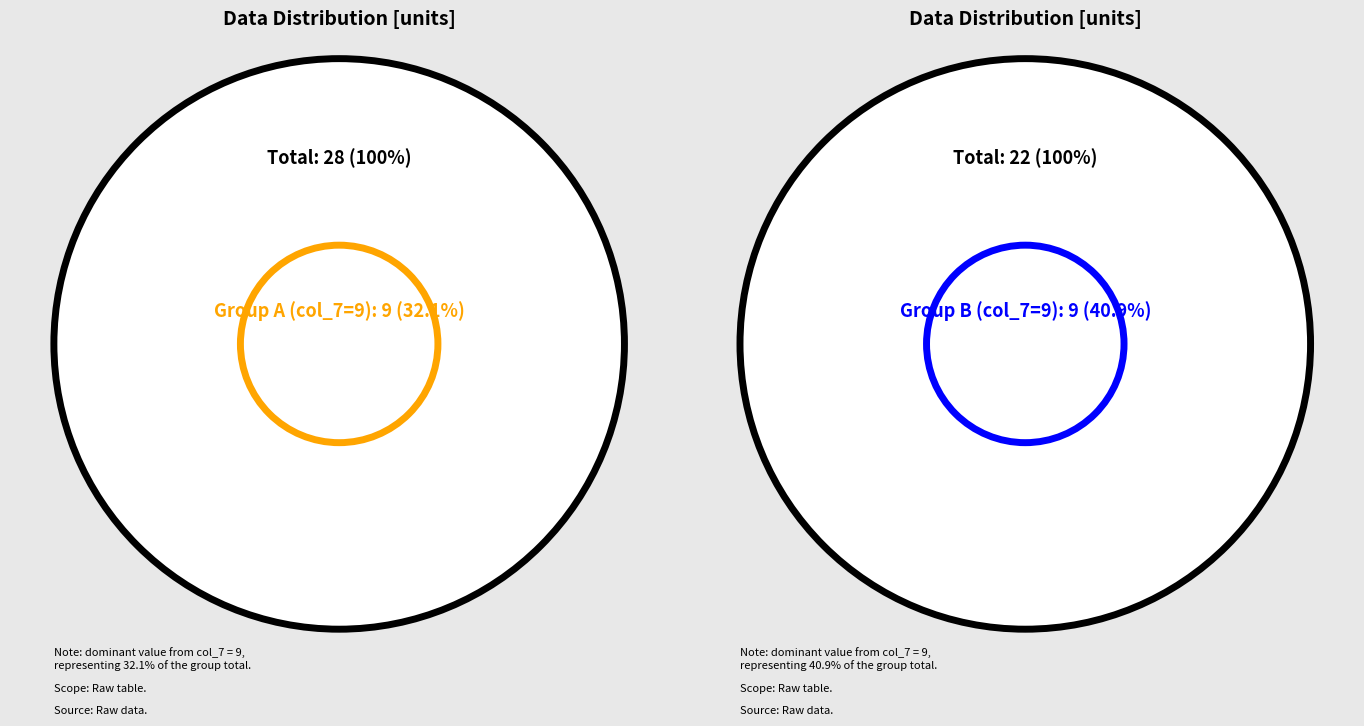

True or false: 8 accounts for 23% of the total.

False